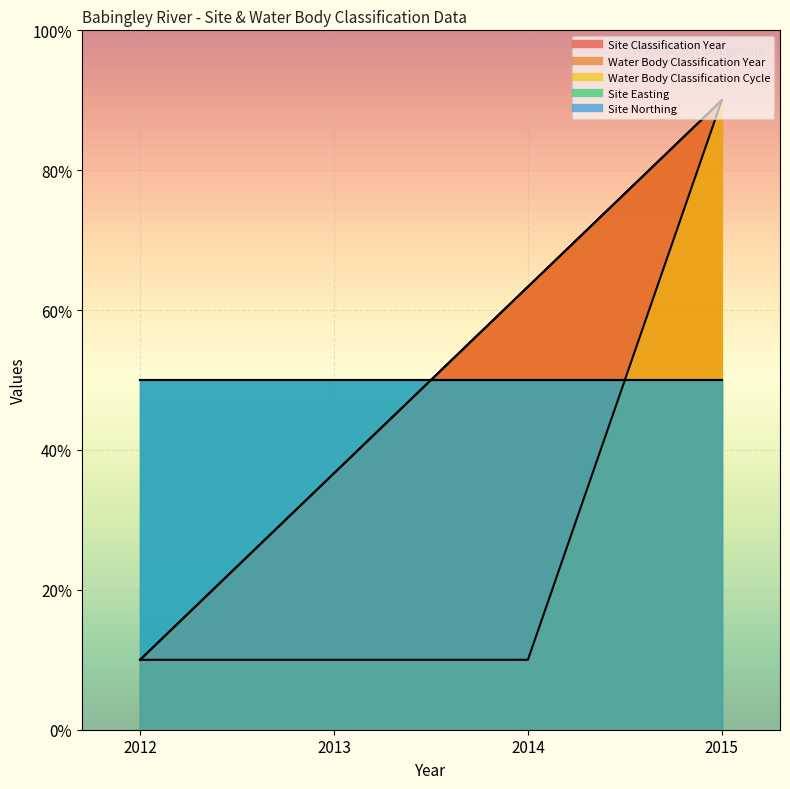

Where is Site Classification Year nearest to the value 50?

2014